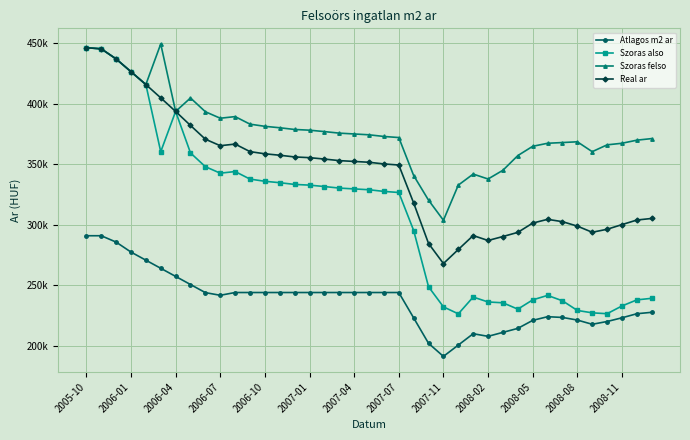

What is the difference between the second highest and second lowest values in the Szoras felso series?

126189